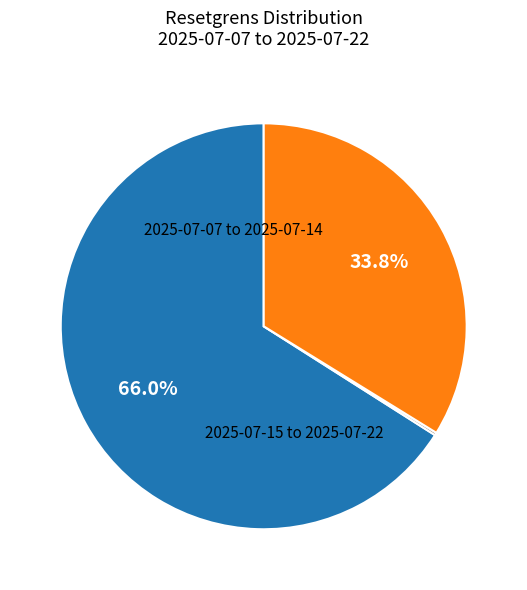

Does any single category account for the majority?

Yes